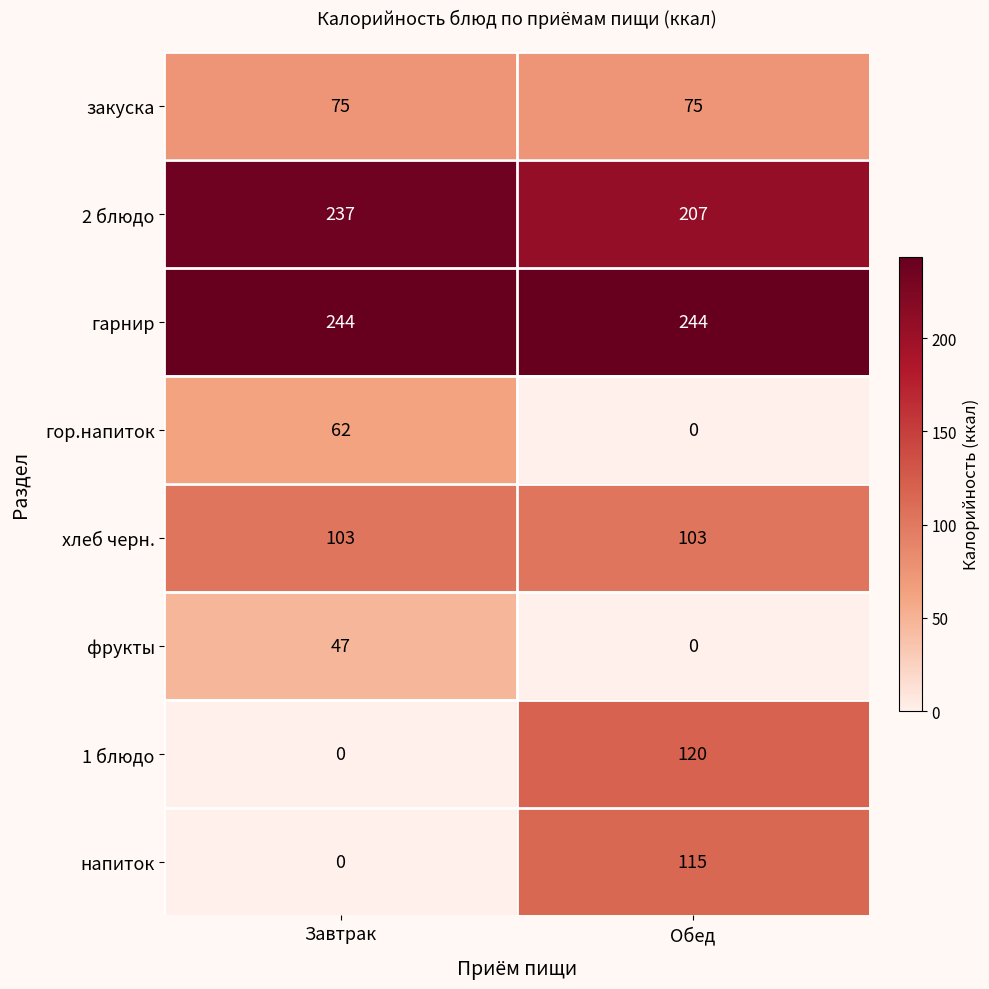

Is the value of хлеб черн. at Завтрак greater than the value of напиток at Завтрак?

Yes